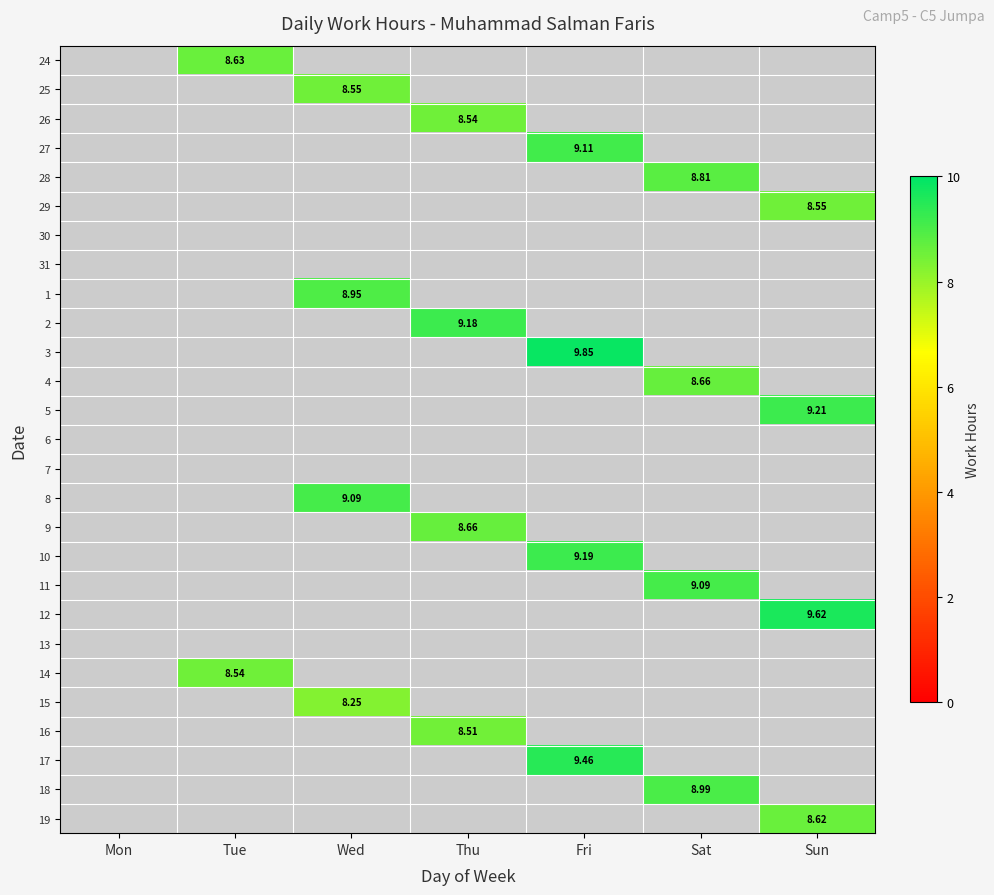

The value of 25 at Wed is 8.6. True or false?

True